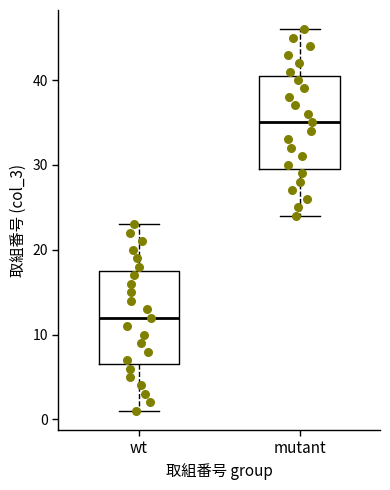

Reading left to right, read every box against the y-axis: the position of its median line, the range the box covers, and the ends of its whiskers. The values are not printed on the chart, so give them approximately, as read against the axis.

wt: median 12, box 7 to 18, whiskers 1 to 23
mutant: median 35, box 30 to 41, whiskers 24 to 46